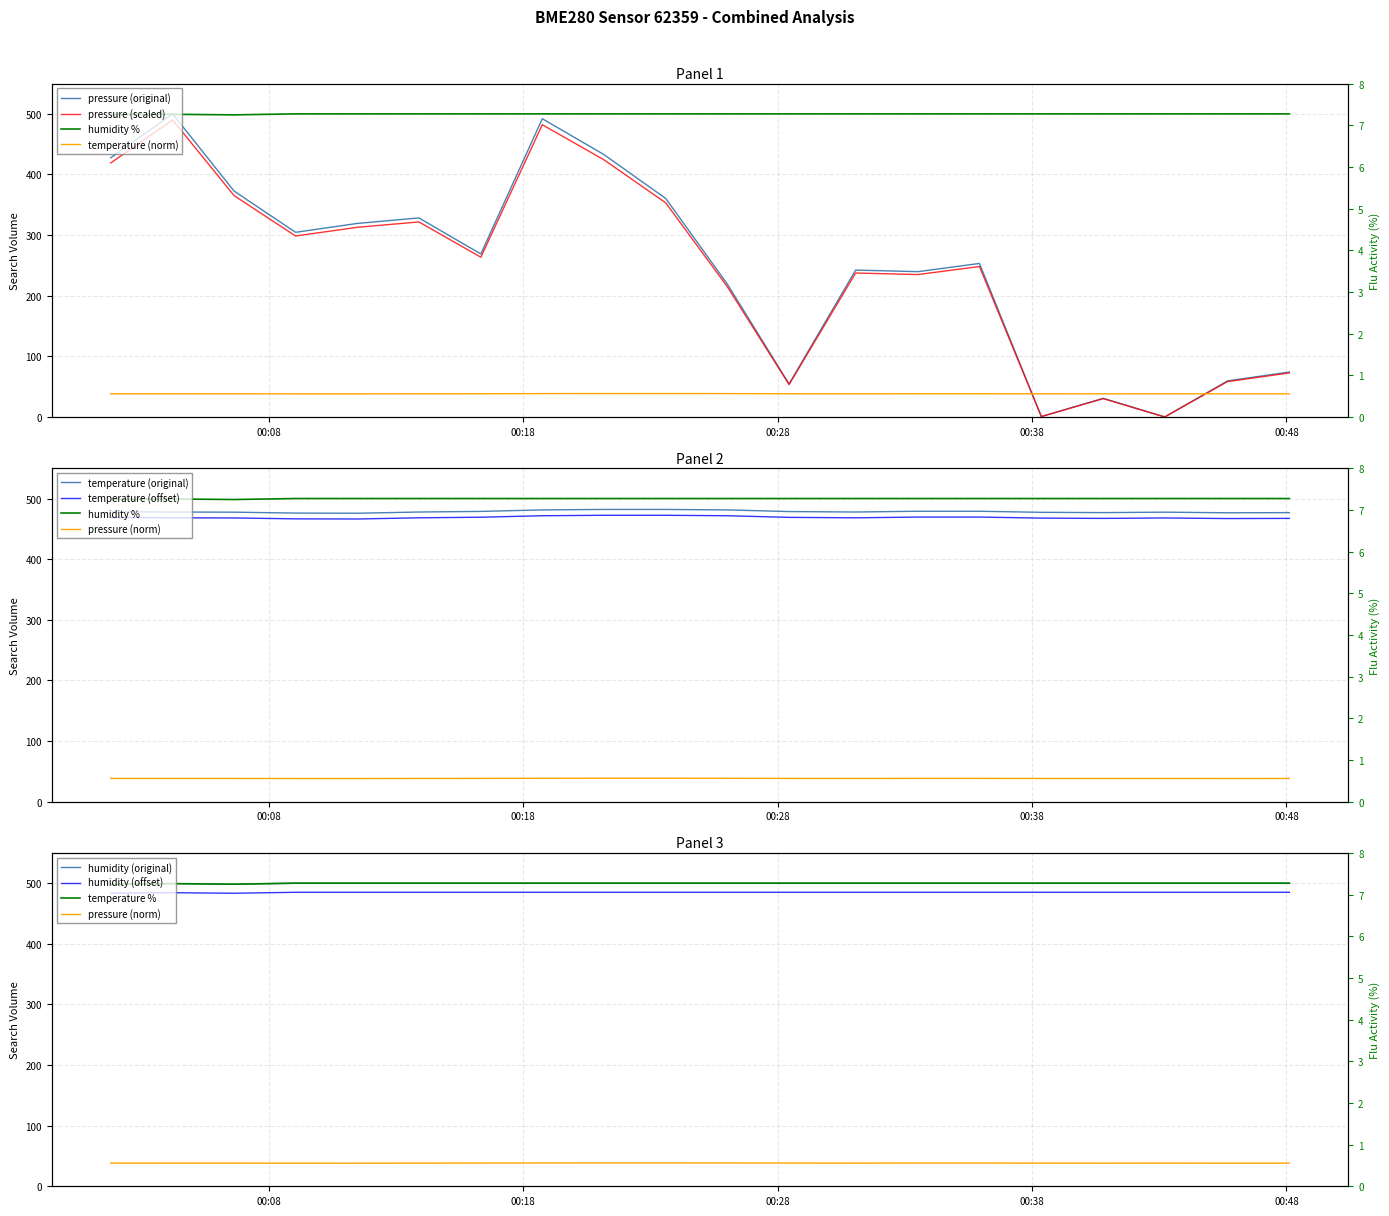

Which series changed the most between 2023-08-21T00:09:03 and 2023-08-21T00:21:10?

pressure